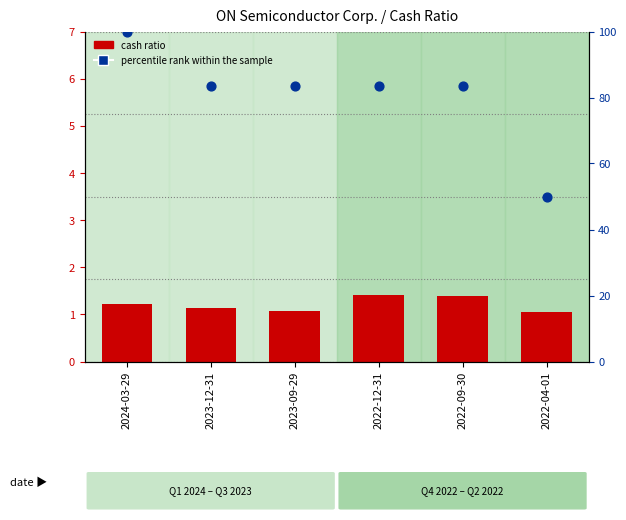

Which series has the largest total across all categories?

percentile rank within the sample